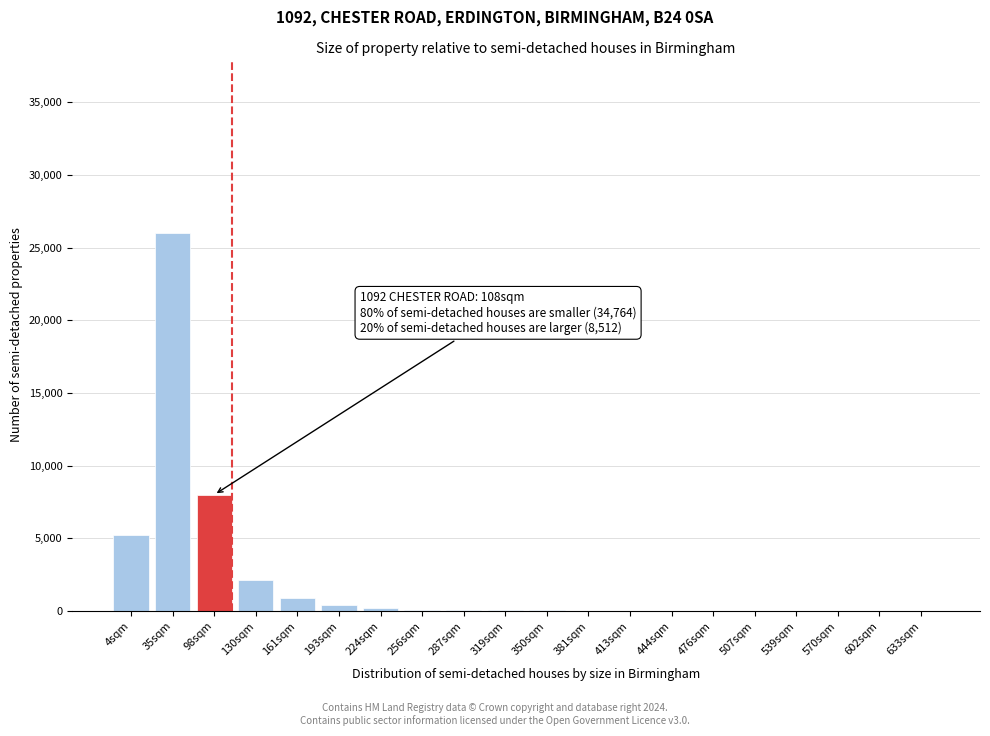

What is the sum of all values?

43178